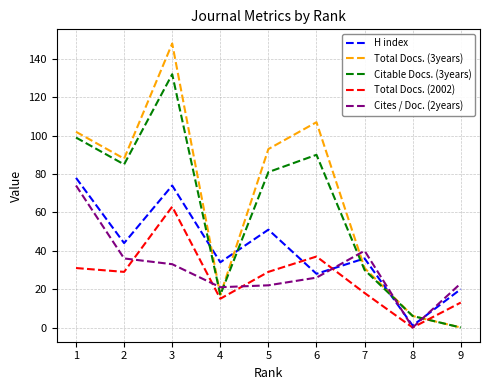

Which series has the widest spread of values?

Total Docs. (3years)